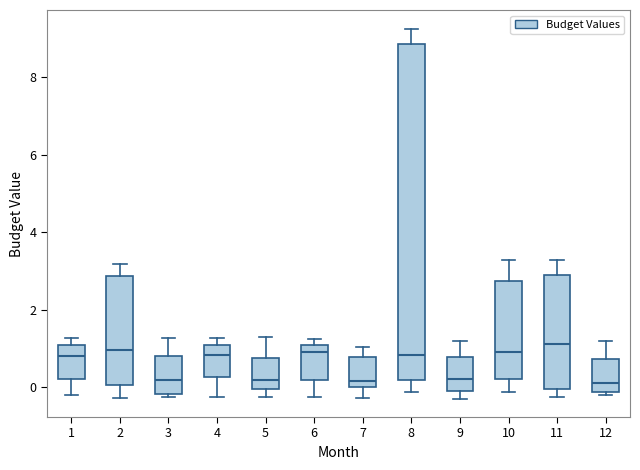

Reading left to right, transcribe this box plot: for each box, give where its median line is, the range the box spans, and where its two whiskers end, as read against the y-axis. The values are not printed on the chart, so give them approximately, as read against the axis.

1: median 0.8, box 0.2 to 1.0, whiskers -0.2 to 1.2
2: median 1.0, box 0.0 to 2.8, whiskers -0.2 to 3.2
3: median 0.2, box -0.2 to 0.8, whiskers -0.2 (just below the box's lower edge) to 1.2
4: median 0.8, box 0.2 to 1.0, whiskers -0.2 to 1.2
5: median 0.2, box 0.0 to 0.8, whiskers -0.2 to 1.2
6: median 0.8, box 0.2 to 1.0, whiskers -0.2 to 1.2
7: median 0.2, box 0.0 to 0.8, whiskers -0.2 to 1.0
8: median 0.8, box 0.2 to 8.8, whiskers -0.2 to 9.2
9: median 0.2, box -0.2 to 0.8, whiskers -0.2 (just below the box's lower edge) to 1.2
10: median 0.8, box 0.2 to 2.8, whiskers -0.2 to 3.2
11: median 1.2, box 0.0 to 2.8, whiskers -0.2 to 3.2
12: median 0.2, box -0.2 to 0.8, whiskers -0.2 (just below the box's lower edge) to 1.2